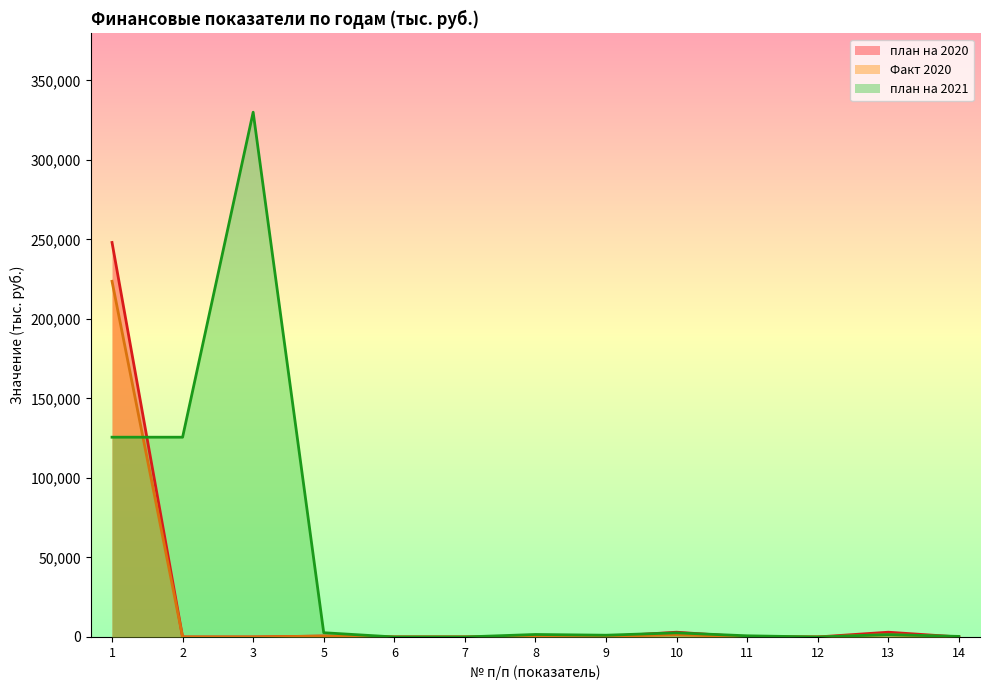

True or false: план на 2020 and Факт 2020 intersect in this chart.

False